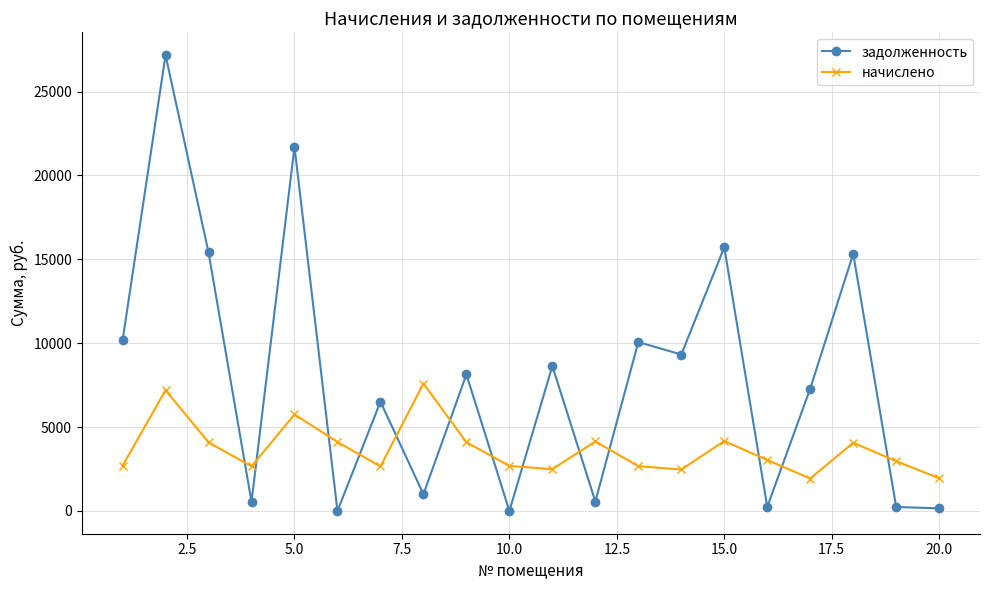

At how many categories does at least one series exceed 12976?

5